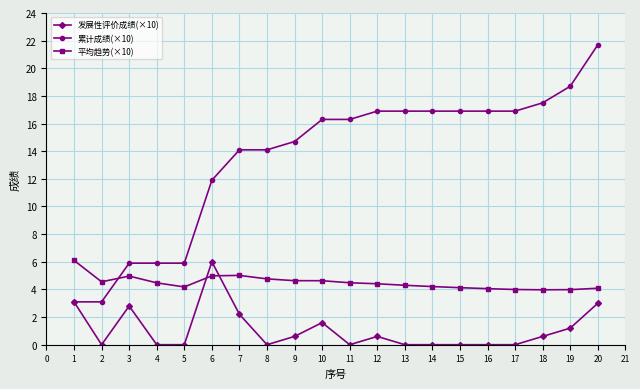

True or false: 平均趋势(×10) and 累计成绩(×10) intersect in this chart.

True